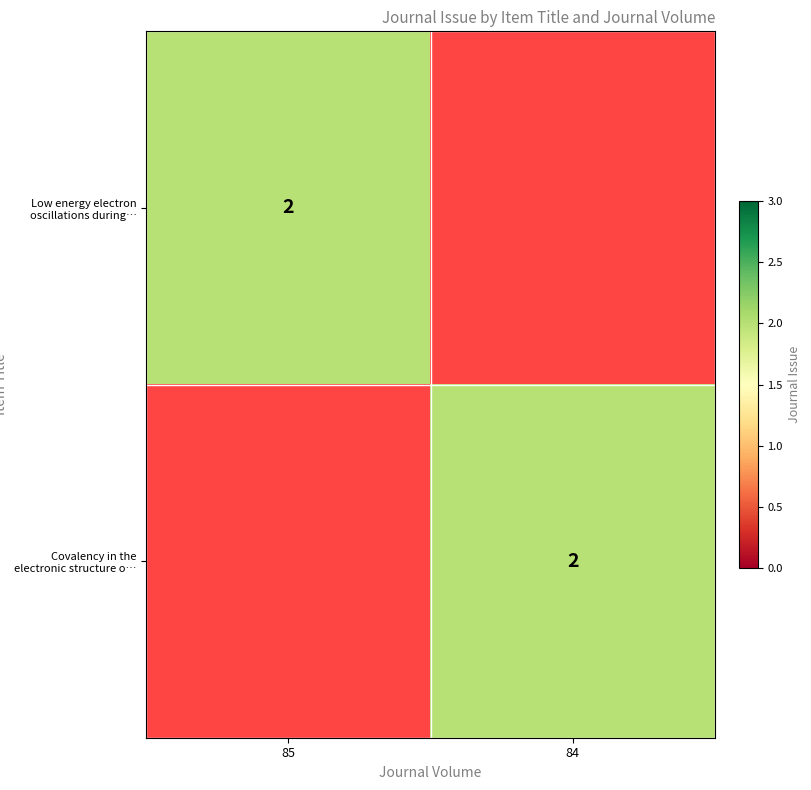

True or false: Covalency in the electronic structure o… has a value of 3 at 84.

False